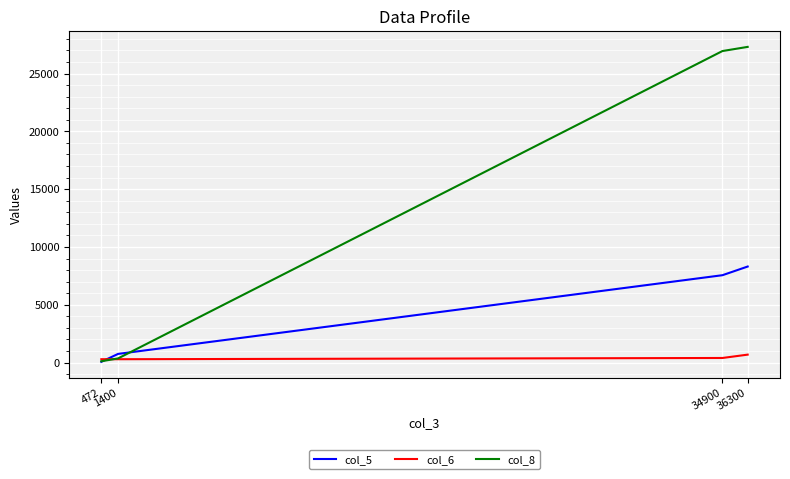

List the series in order of their overall mean, highest first.

col_8, col_5, col_6